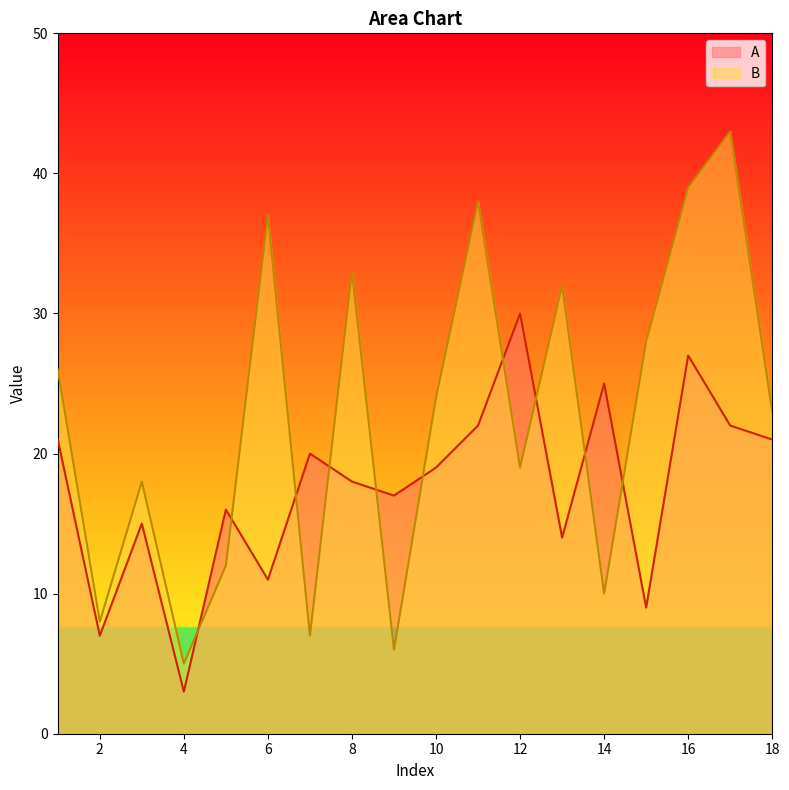

Reading right to left, what are all the values shown in this chart?

A: 18=21	17=22	16=27	15=9	14=25	13=14	12=30	11=22	10=19	9=17	8=18	7=20	6=11	5=16	4=3	3=15	2=7	1=21
B: 18=23	17=43	16=39	15=28	14=10	13=32	12=19	11=38	10=24	9=6	8=33	7=7	6=37	5=12	4=5	3=18	2=8	1=26